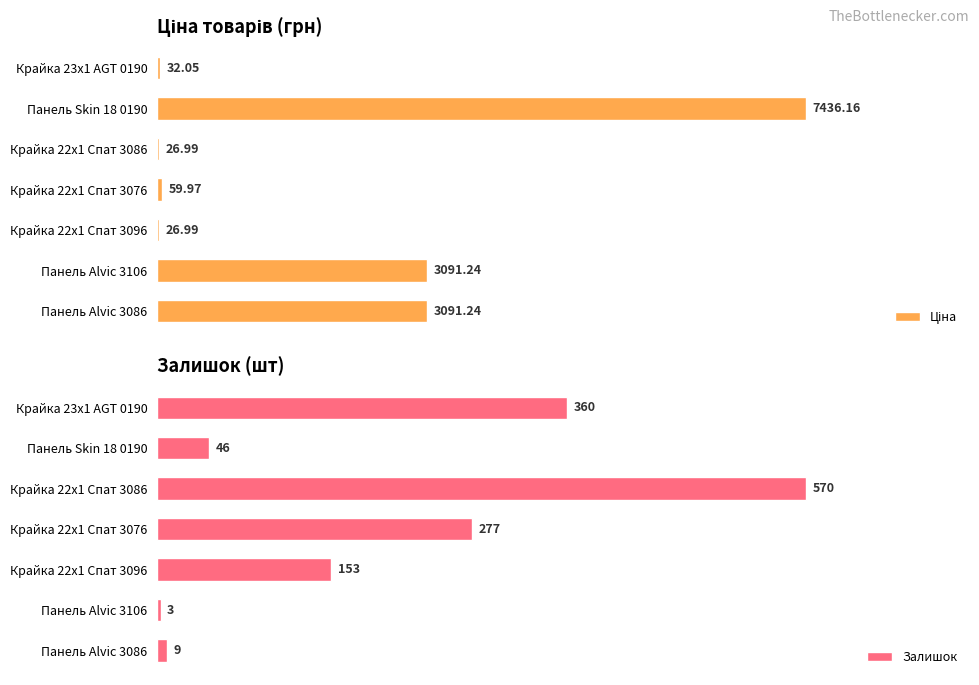

Which category has the highest value in the Залишок series?

Крайка 22x1 Спат 3086